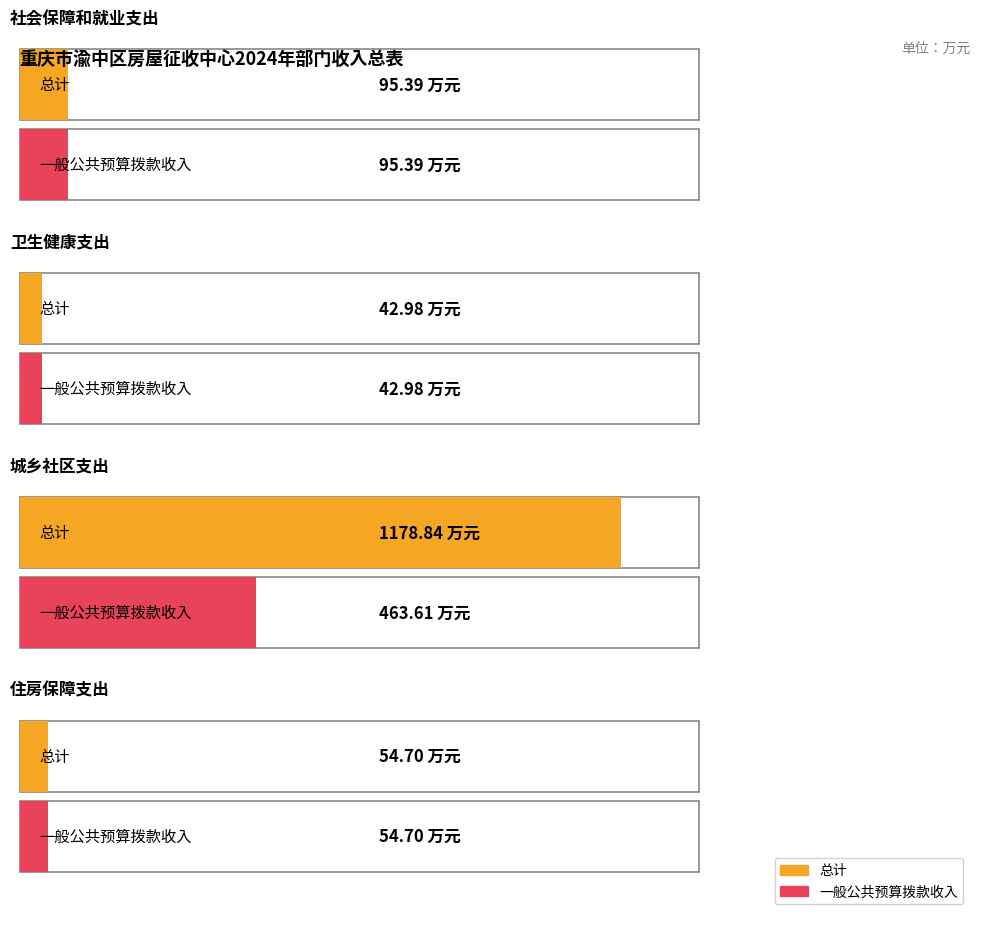

Rank the series by their average value, from highest to lowest.

总计, 一般公共预算拨款收入